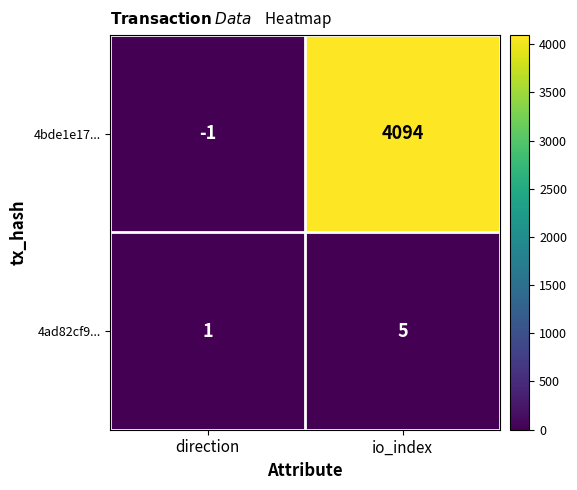

Is it true that 4ad82cf9... equals 5 at io_index?

True